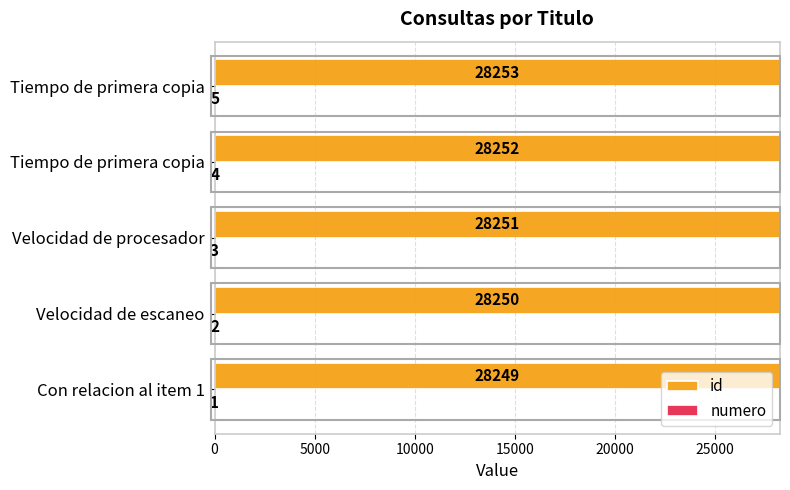

Count the number of data series in this chart.

2